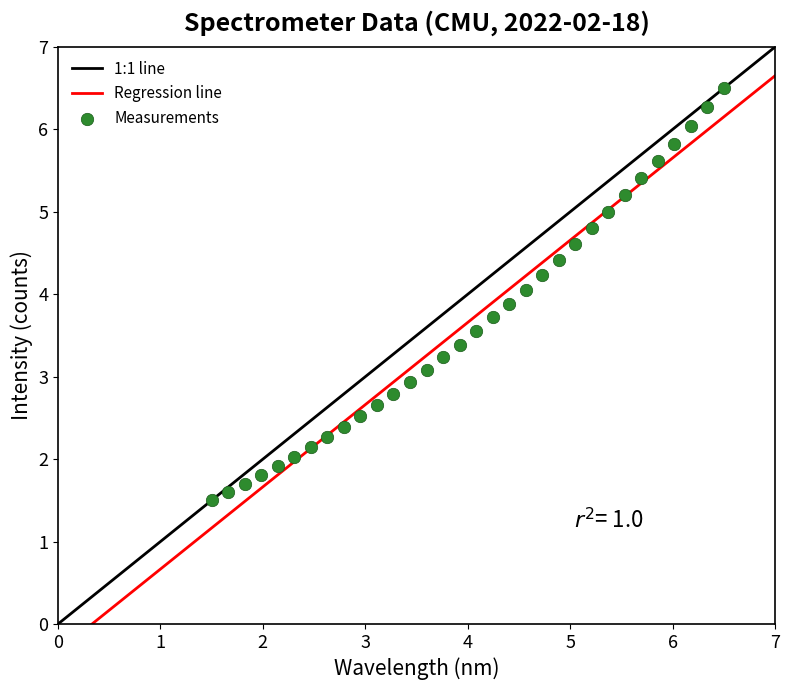

What is the range of X values (max minus min)?

5.0